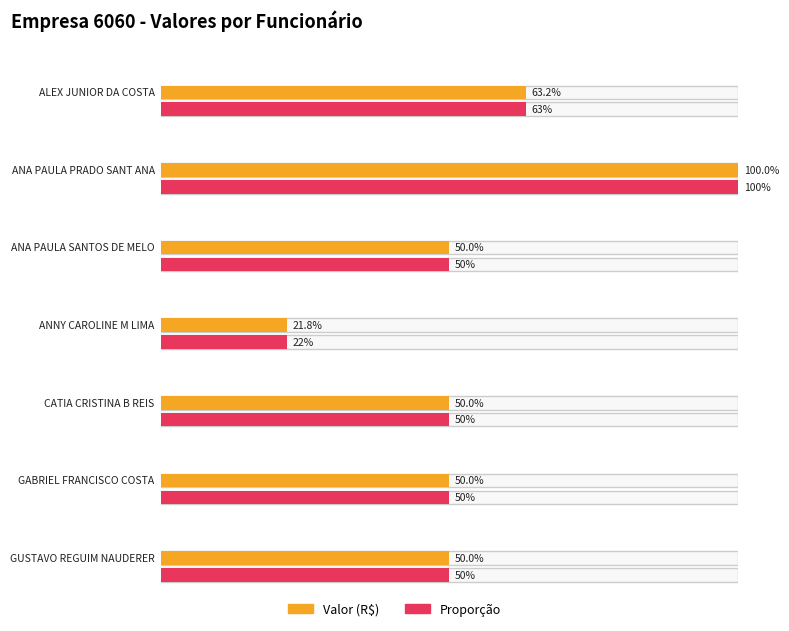

At which category does the chart reach its peak across all series?

ANA PAULA PRADO SANT ANA